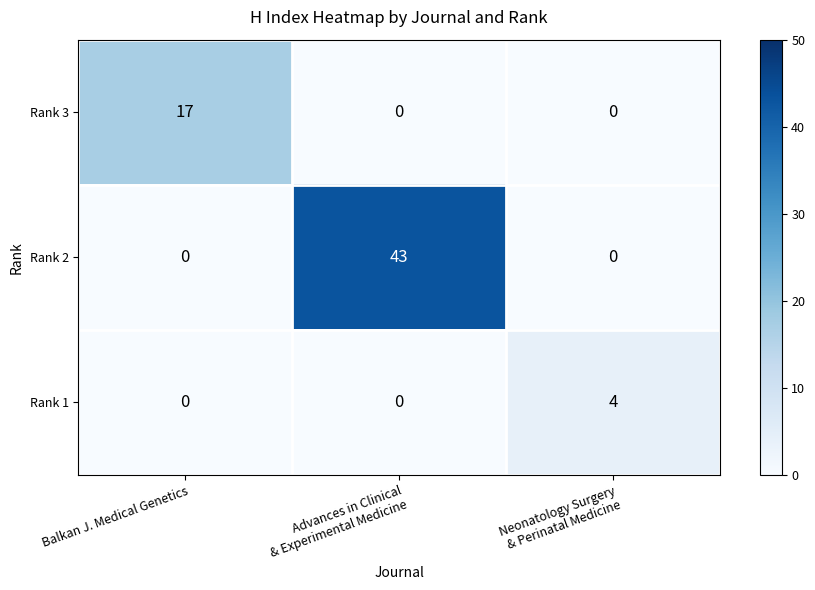

What is the total value across all series at Neonatology Surgery
& Perinatal Medicine?

4